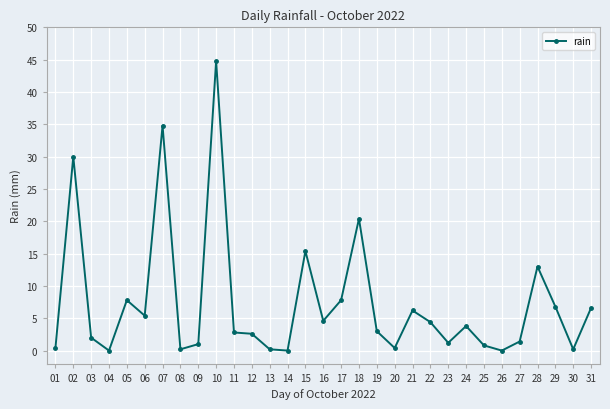

At which category does the chart reach its peak across all series?

10